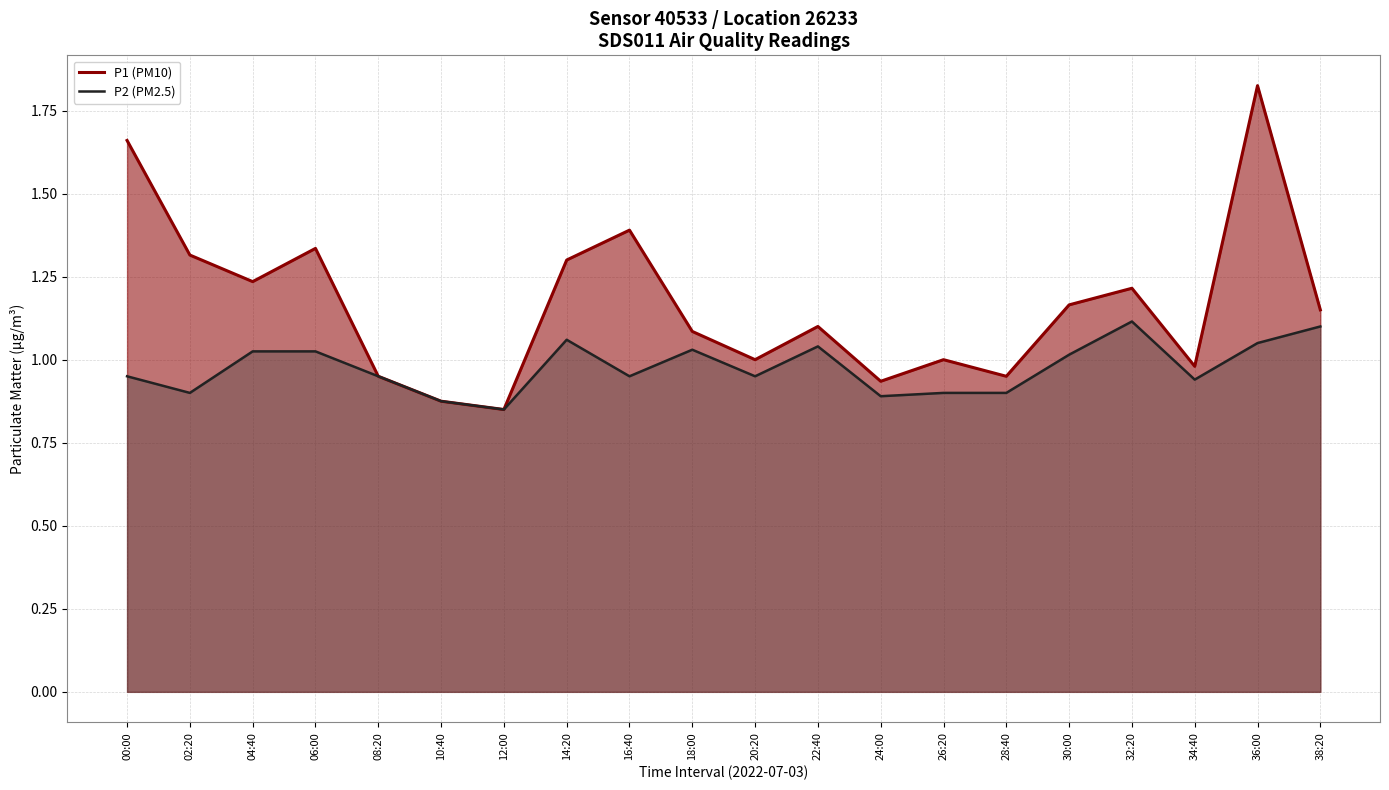

What is the label of the 19th point from the left?

36:00